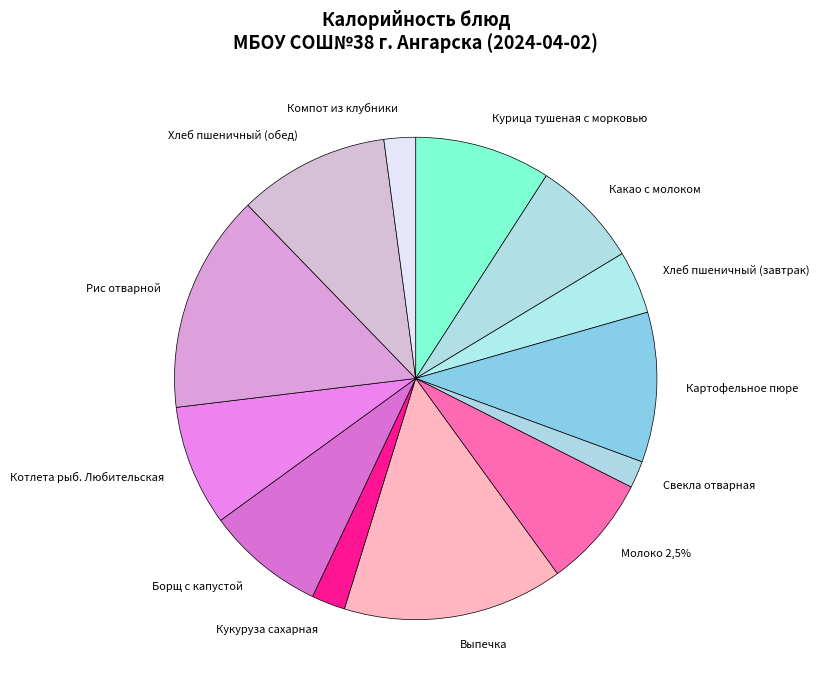

What percentage is NOT represented by Картофельное пюре?

90.0%